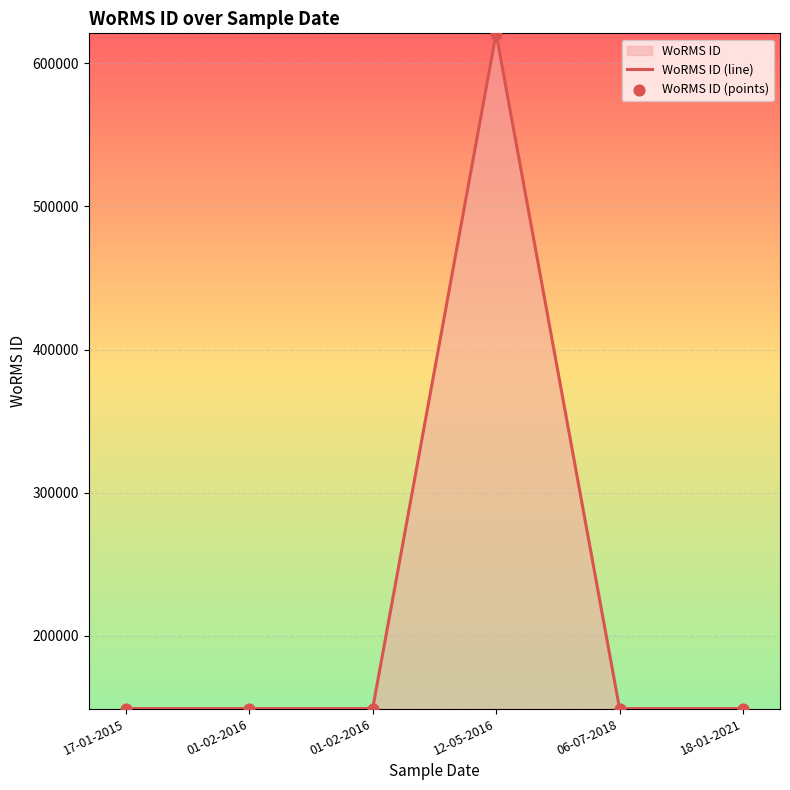

At how many categories does at least one series exceed 511148?

1